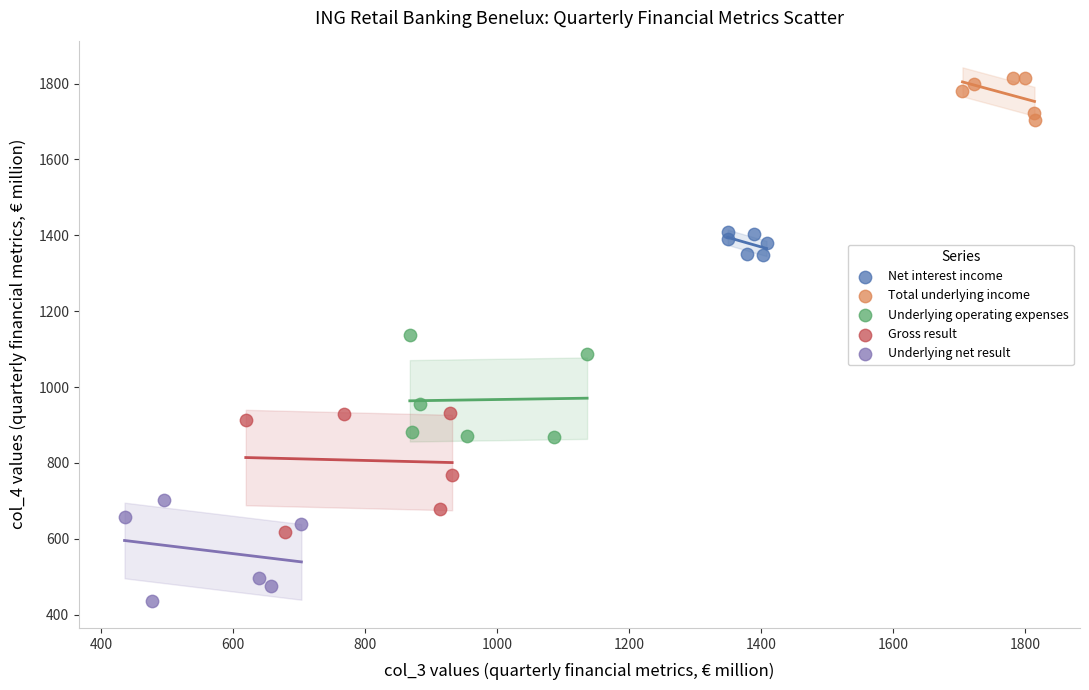

Which series reaches the maximum Y coordinate?

Total underlying income